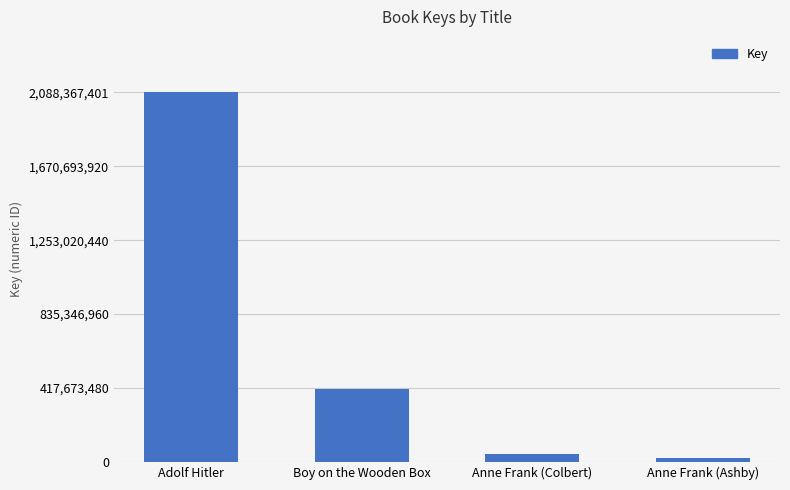

The value at Anne Frank (Ashby) is 23451226. True or false?

True